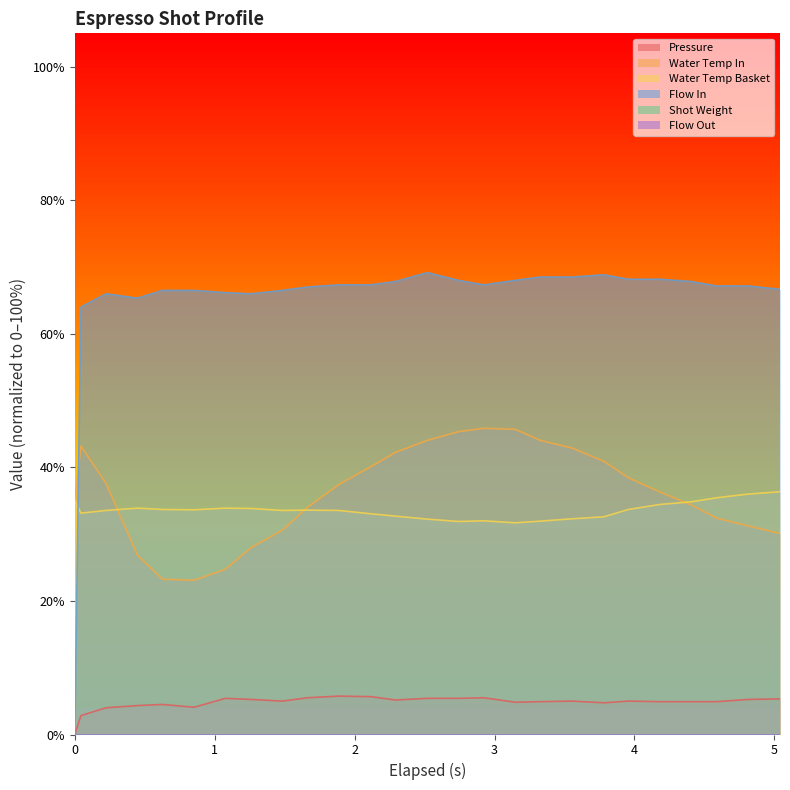

True or false: Pressure and Water Temp Basket intersect in this chart.

False